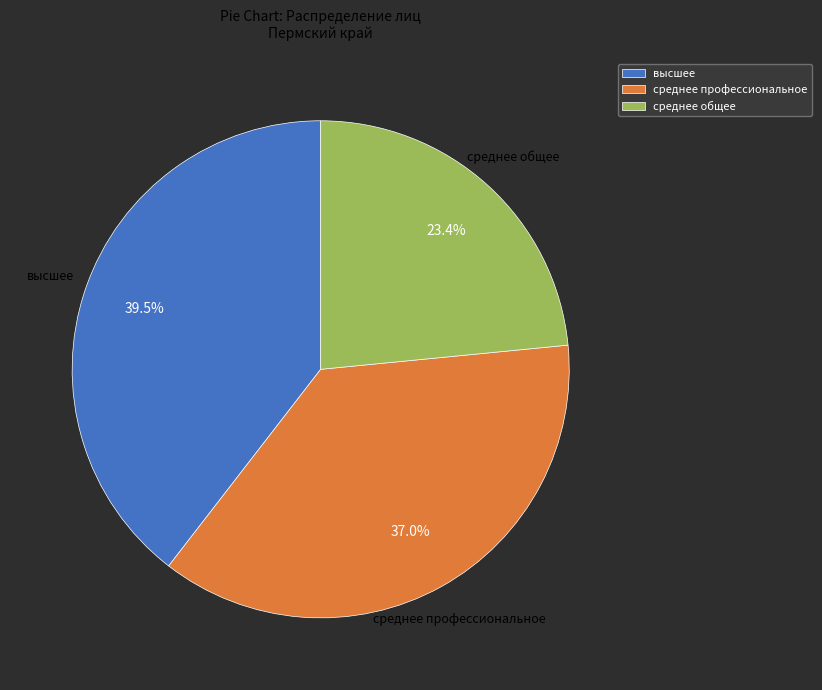

What is the smallest slice in the pie chart?

среднее общее